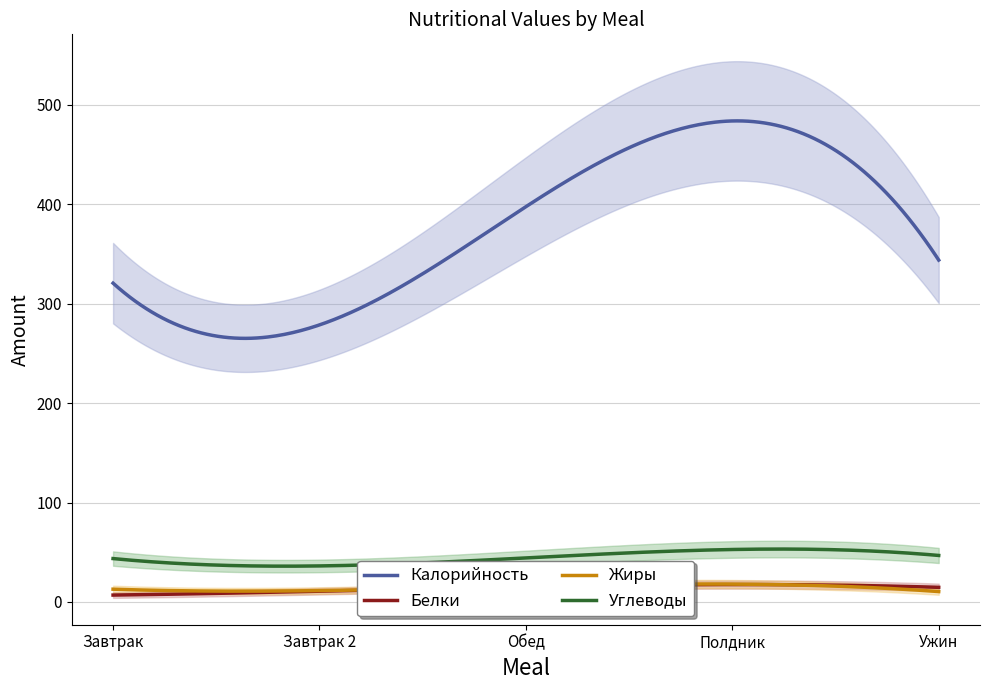

At Ужин, list the series in order from largest to smallest.

Калорийность, Углеводы, Белки, Жиры